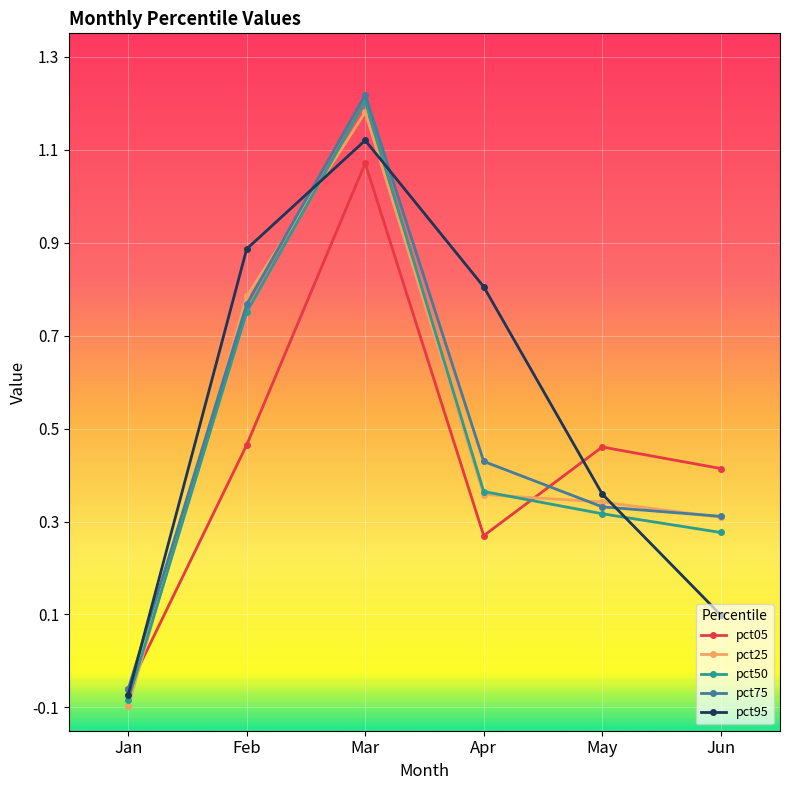

Between which two adjacent categories do pct25 and pct75 first intersect?

Jan and Feb